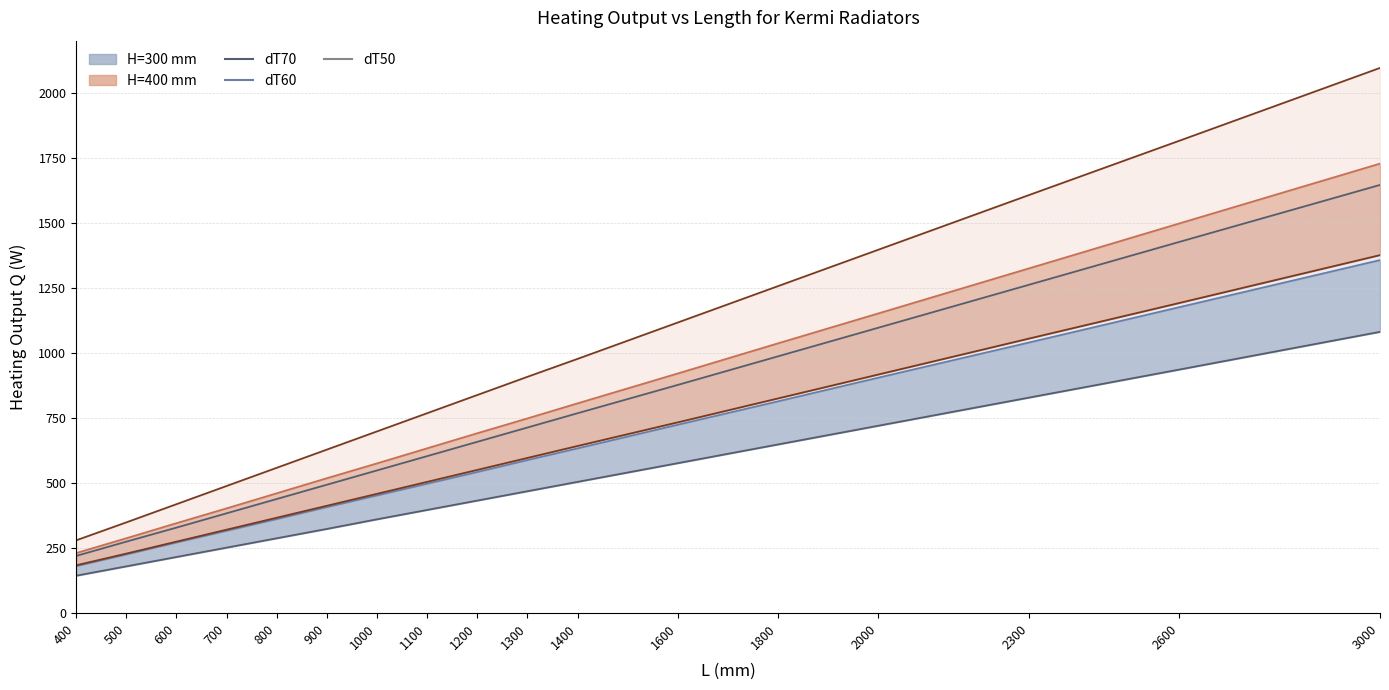

Rank the series at 700 from highest to lowest value.

Qnu_dT70 (H=400), Qnu_dT60 (H=400), Qnu_dT70 (H=300), Qnu_dT50 (H=400), Qnu_dT60 (H=300), Qnu_dT50 (H=300)